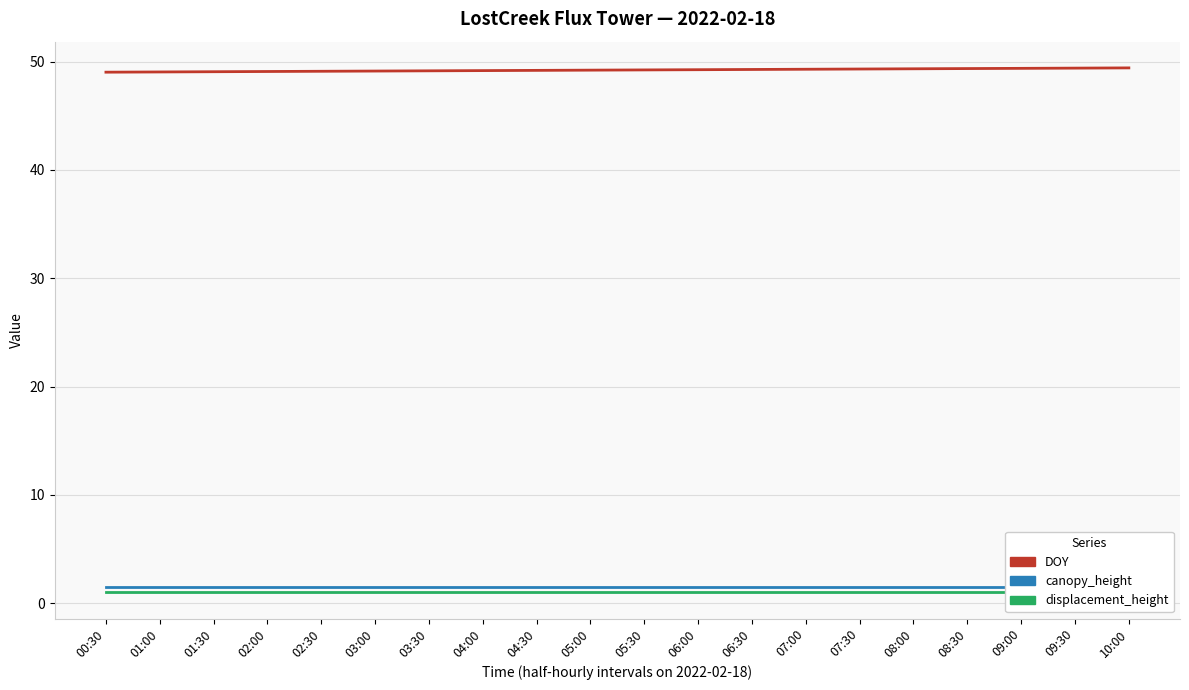

Reading left to right, what are all the values shown in this chart?

DOY: 49.0	49.0	49.1	49.1	49.1	49.1	49.1	49.2	49.2	49.2	49.2	49.2	49.3	49.3	49.3	49.3	49.4	49.4	49.4	49.4
canopy_height: 1.5	1.5	1.5	1.5	1.5	1.5	1.5	1.5	1.5	1.5	1.5	1.5	1.5	1.5	1.5	1.5	1.5	1.5	1.5	1.5
displacement_height: 1.0	1.0	1.0	1.0	1.0	1.0	1.0	1.0	1.0	1.0	1.0	1.0	1.0	1.0	1.0	1.0	1.0	1.0	1.0	1.0